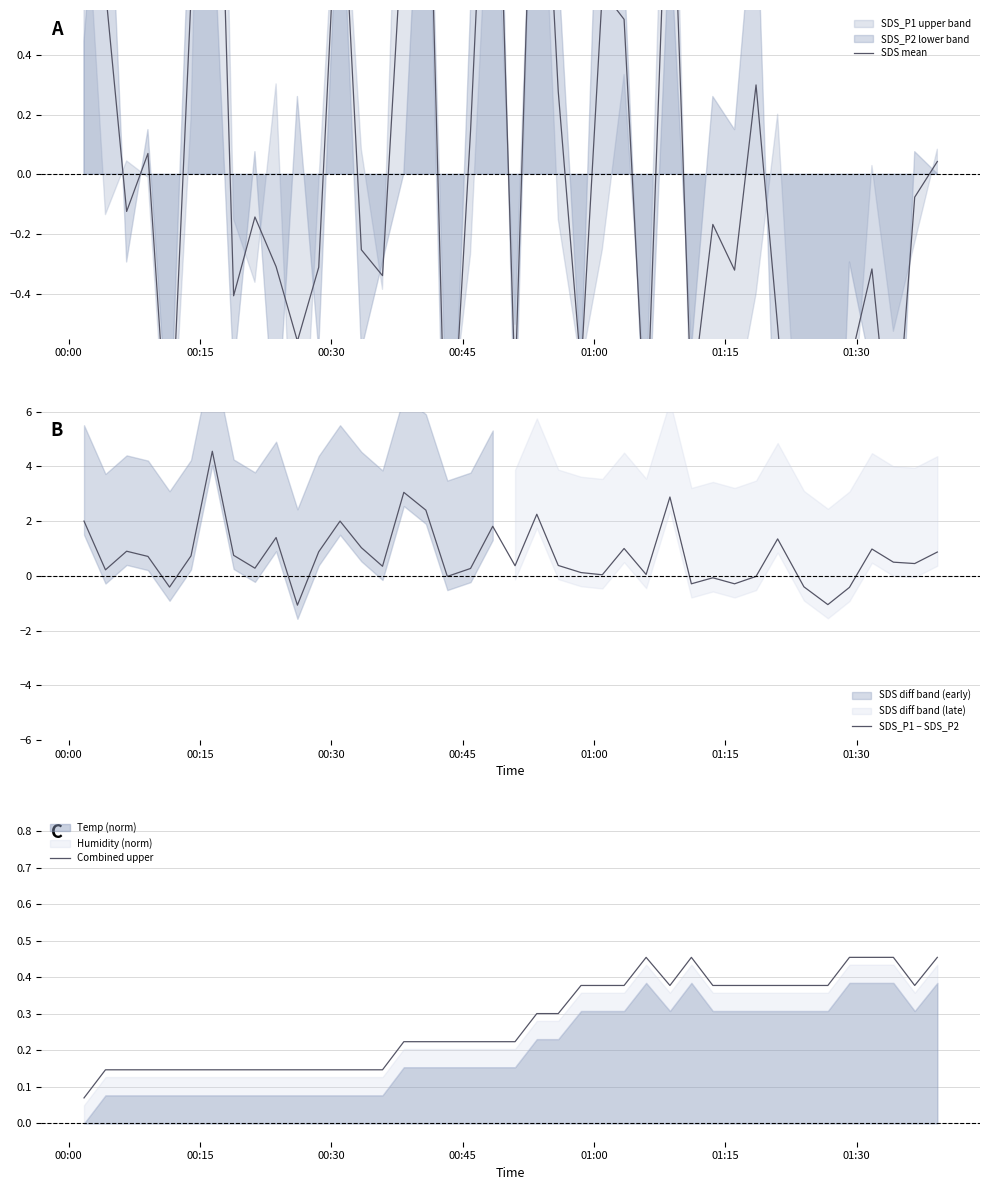

What is the minimum value for SDS_P1 − SDS_P2?

-1.1